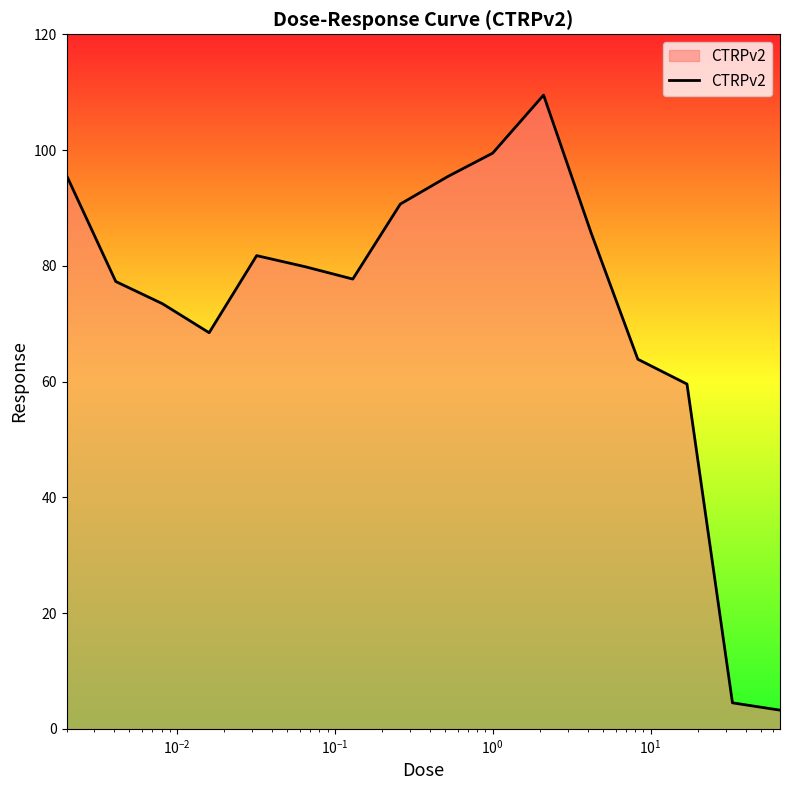

How many values are below 79?

8